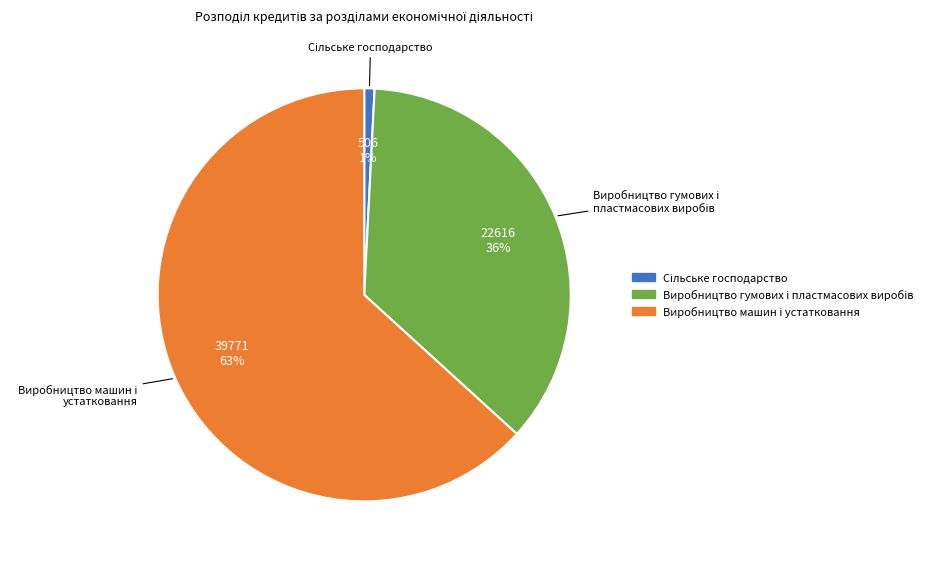

Is there any slice that represents more than half of the pie?

Yes